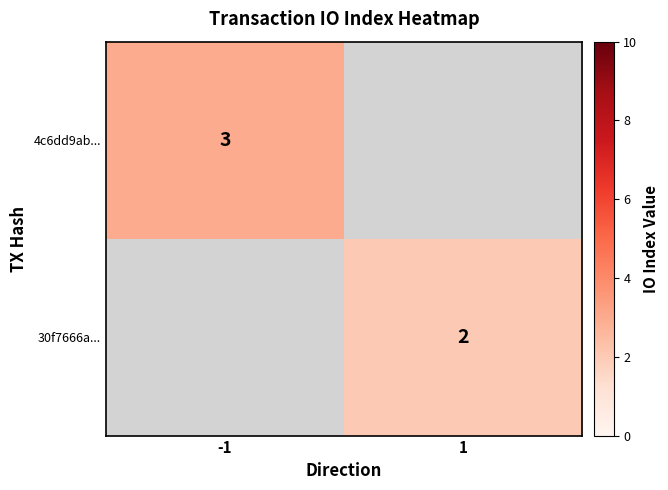

How many data points does each series have?

2